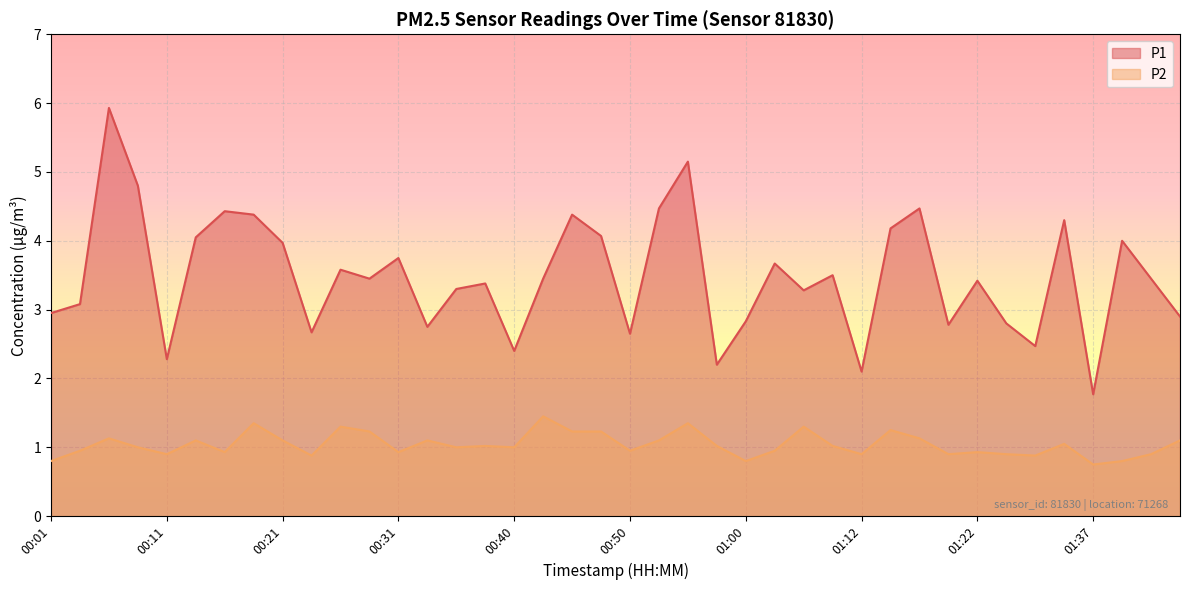

Rank the series by their maximum value, from lowest to highest.

P2, P1